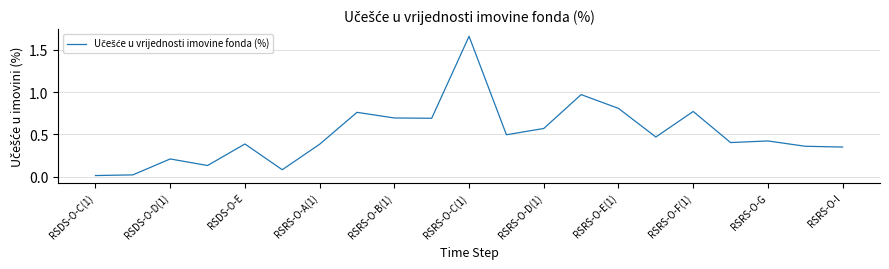

What is the difference between the maximum and minimum values?

1.6